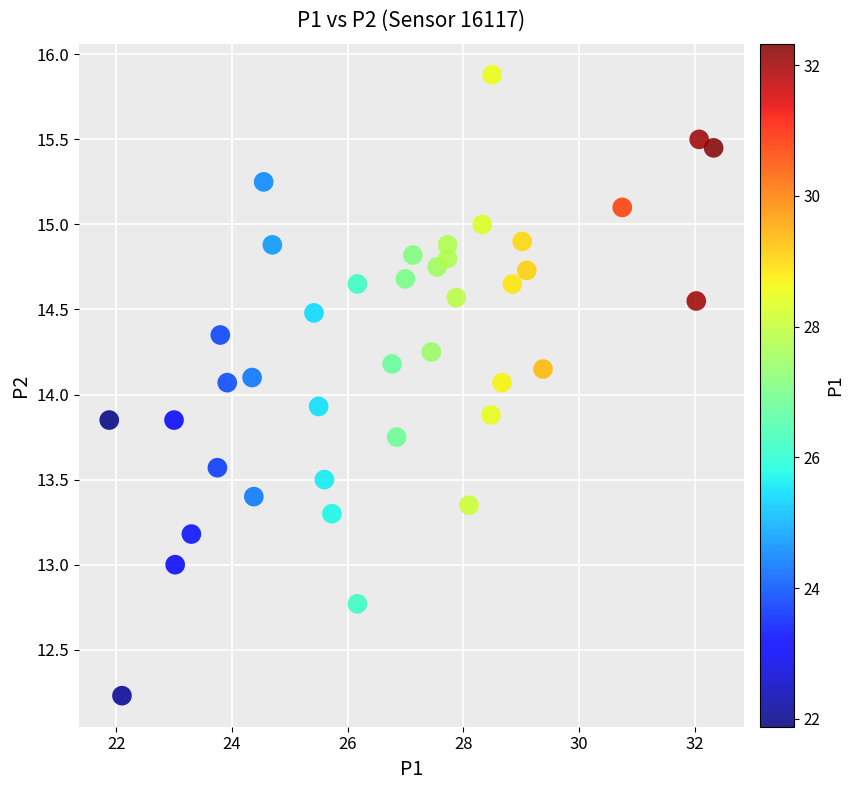

What is the range of X values (max minus min)?

10.4